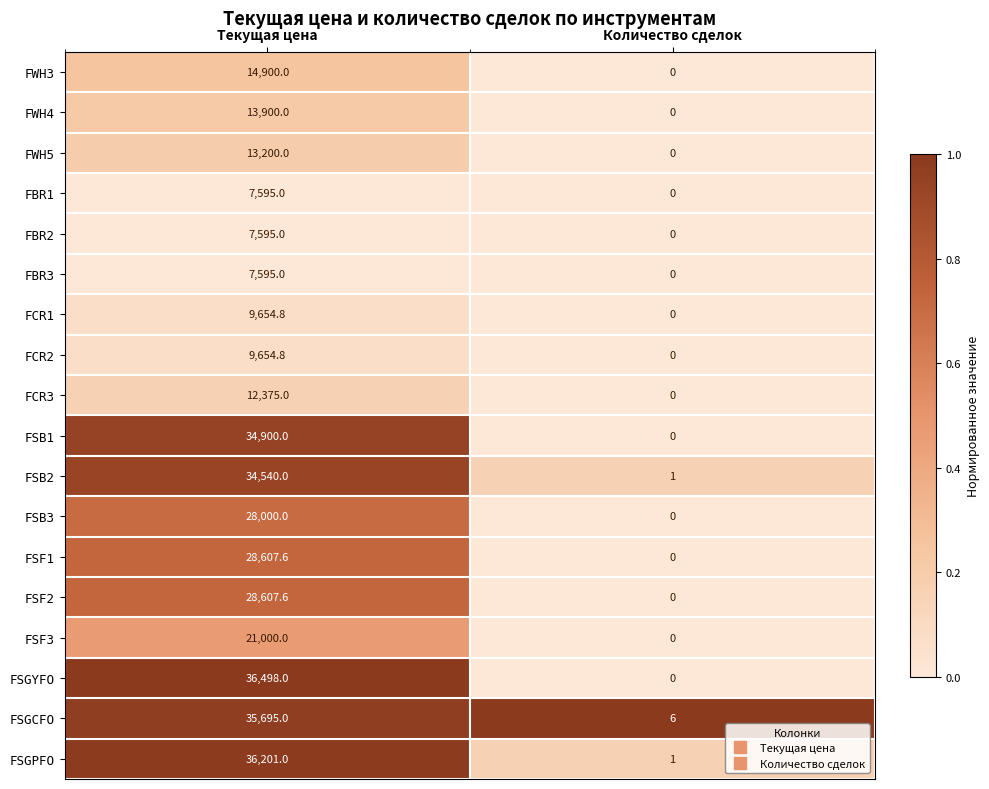

True or false: FWH5 has a value of 0.0 at Количество сделок.

True